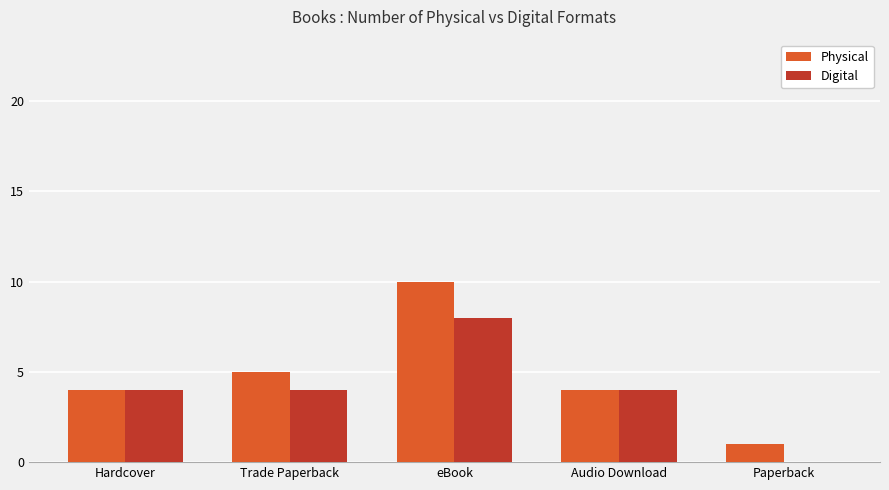

What is the sum of all Physical values?

24